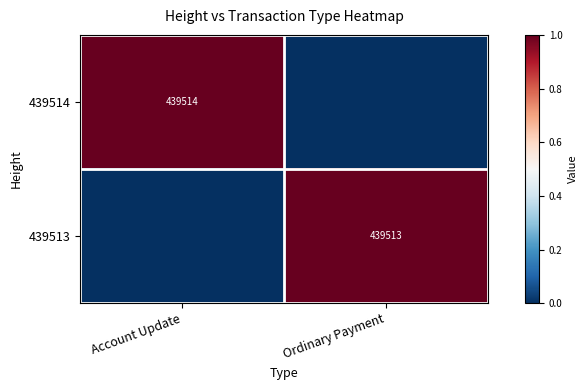

True or false: 439513 has a value of 439513 at Ordinary Payment.

True